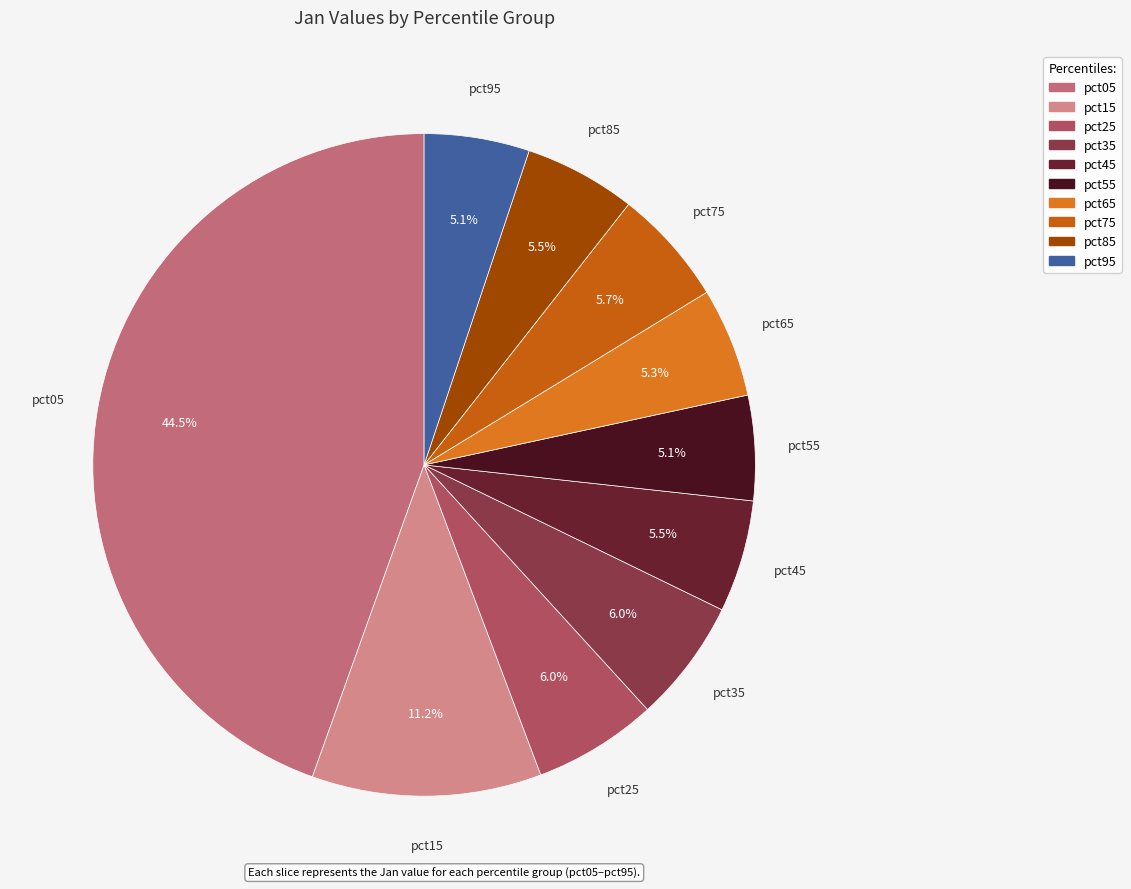

Which slice is the largest?

pct05